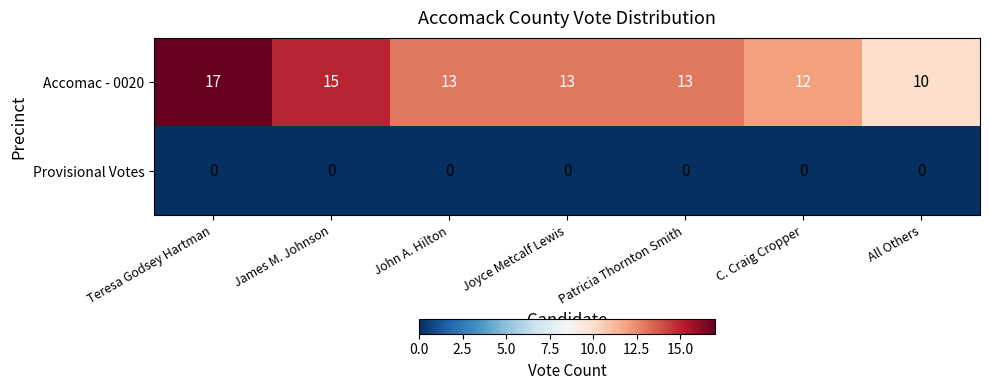

At All Others, list the series in order from smallest to largest.

Provisional Votes, Accomac - 0020